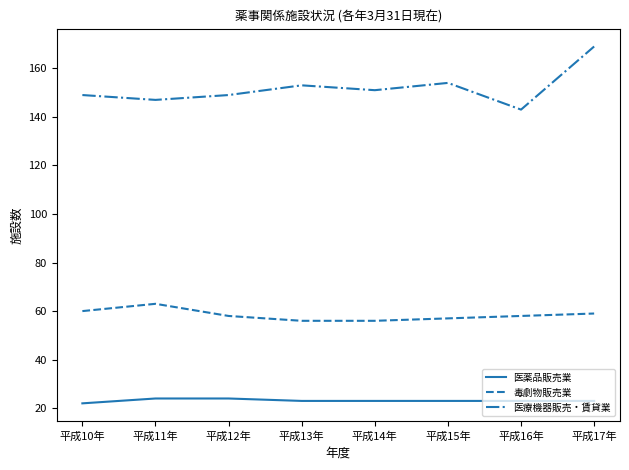

What position from the left is 平成16年?

7